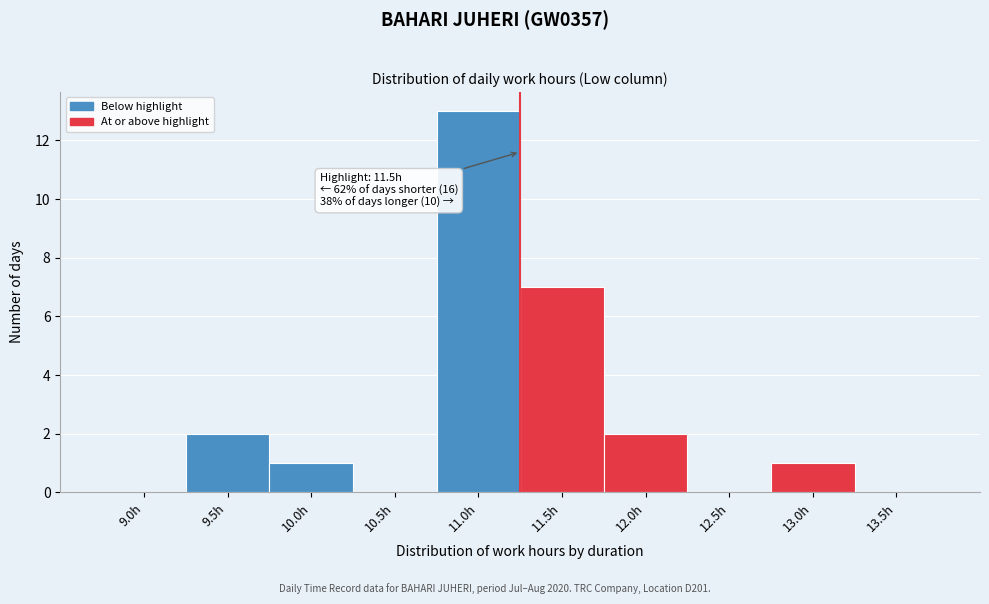

Reading right to left, list all the values displayed in this chart.

13.5h=0	13.0h=1	12.5h=0	12.0h=2	11.5h=7	11.0h=13	10.5h=0	10.0h=1	9.5h=2	9.0h=0